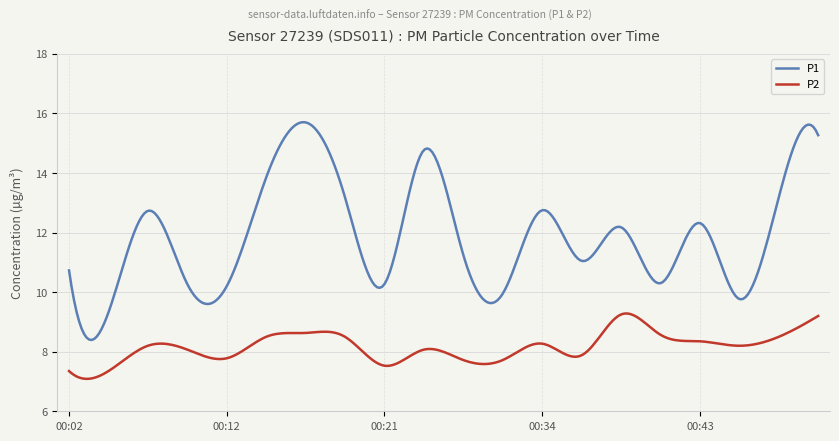

What is the smallest value displayed?

7.1